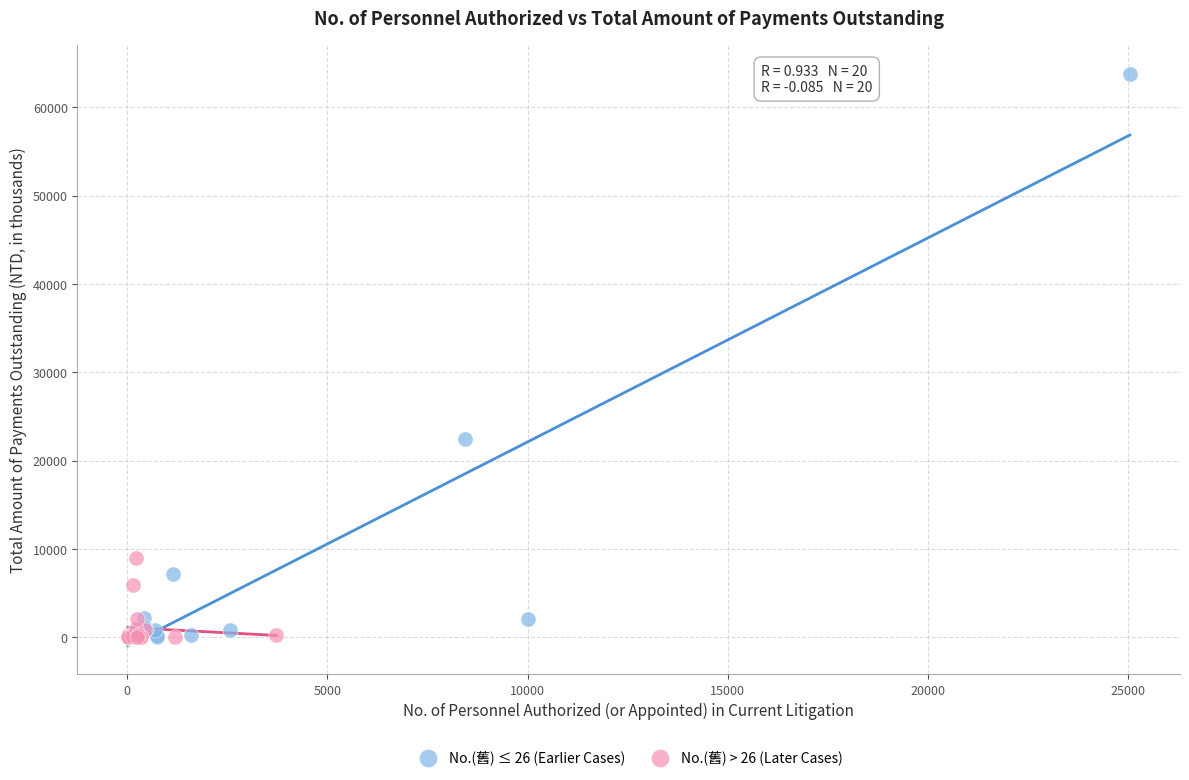

Which series contains the highest Y value?

No.(舊) ≤ 26 (Earlier Cases)